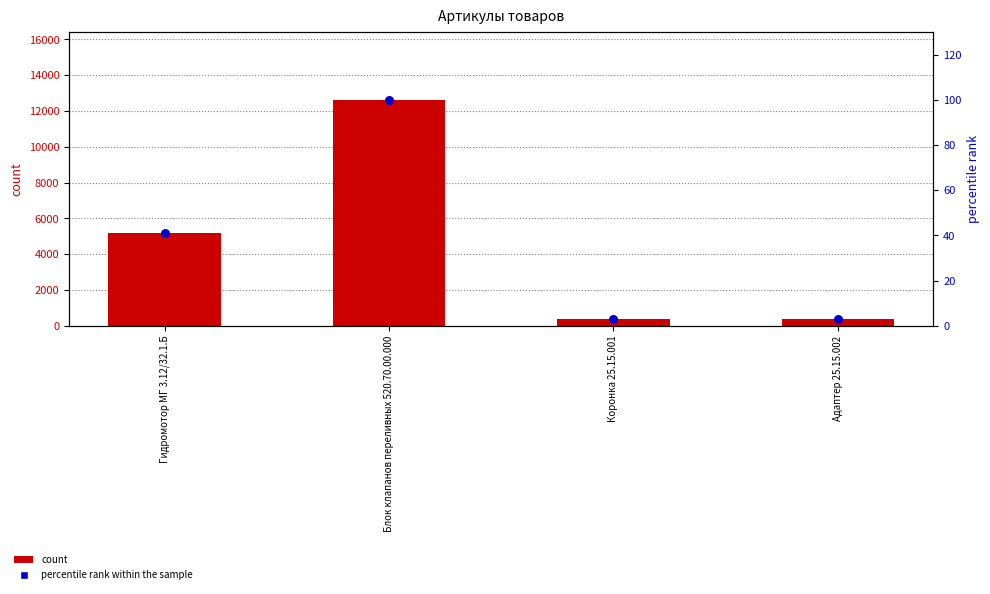

Which series has the largest total across all categories?

count